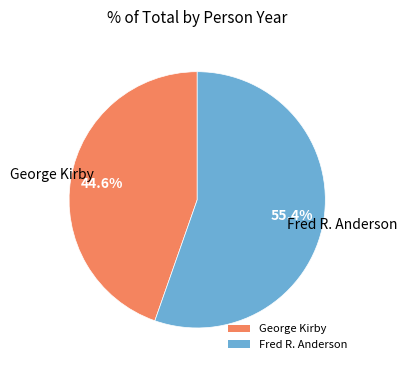

To the nearest percent, what is the difference between the largest and smallest slice percentages?

11%